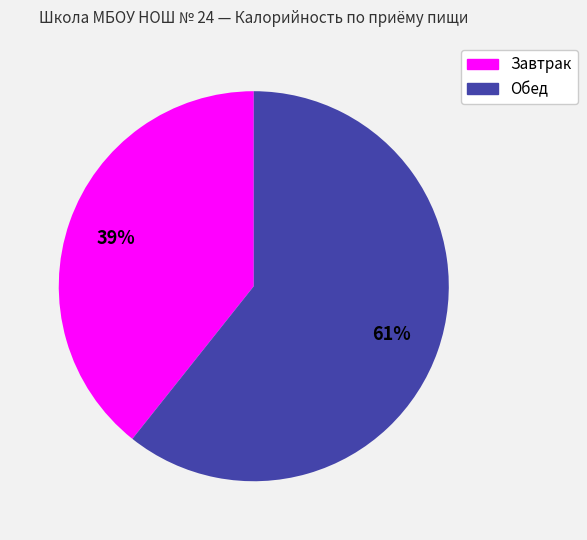

To the nearest percent, what is the combined percentage of Обед and Завтрак?

100%